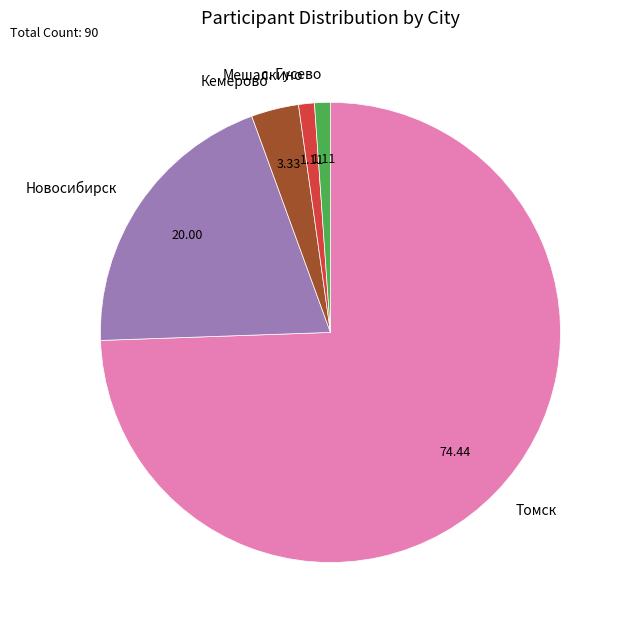

What is the largest slice in the pie chart?

Томск